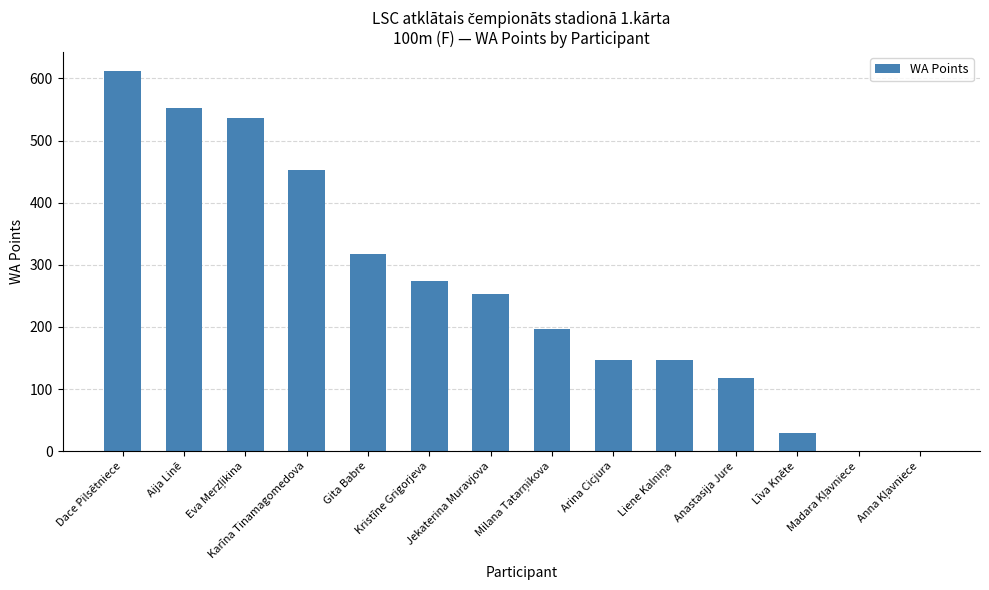

How many distinct data groups are displayed?

1